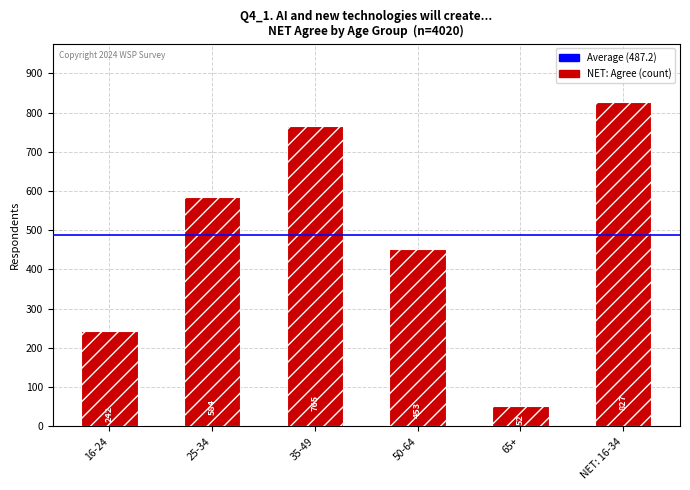

List the labels in order of value, largest first.

NET: 16-34, 35-49, 25-34, 50-64, 16-24, 65+